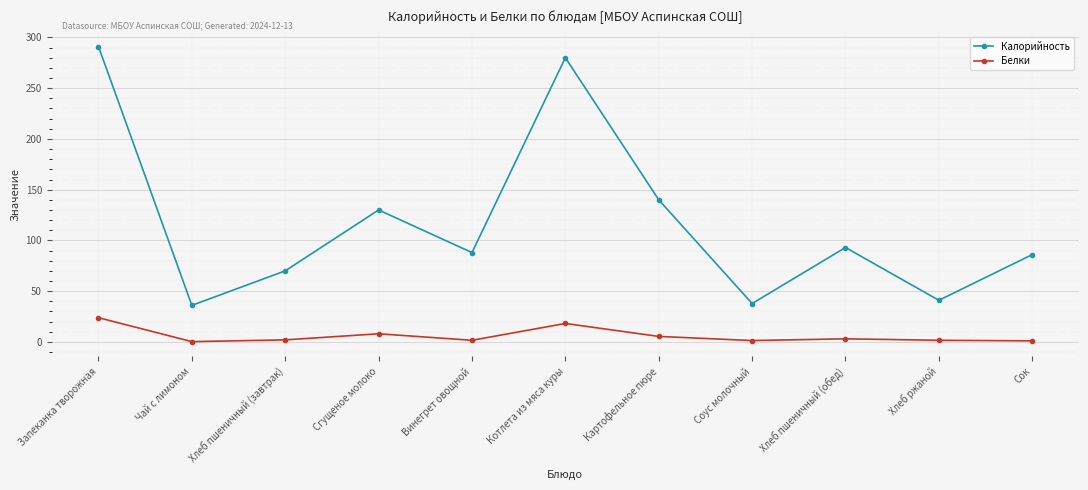

At which label does Белки first exceed 2?

Запеканка творожная